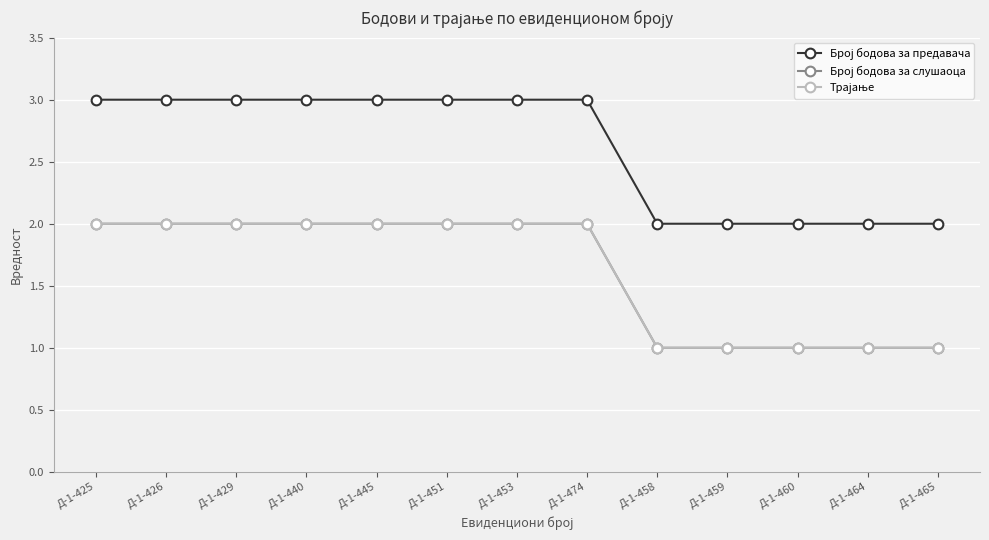

What is the average value of the Трајање series?

2